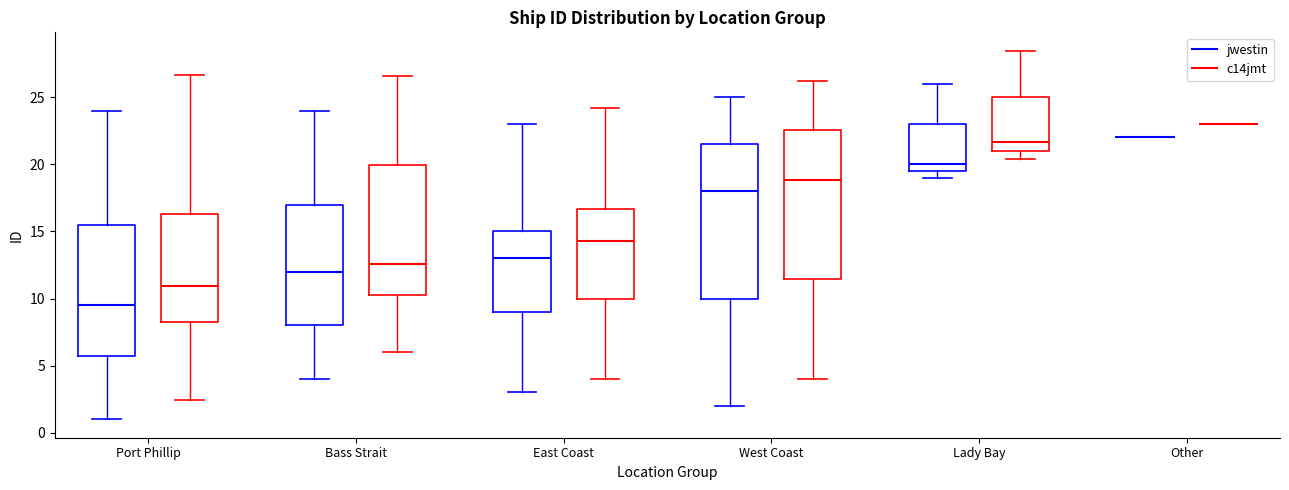

Where does the median line of the box for Bass Strait (c14jmt) sit on the y-axis? The values are not printed on the chart, so give them approximately, as read against the axis.

12.5